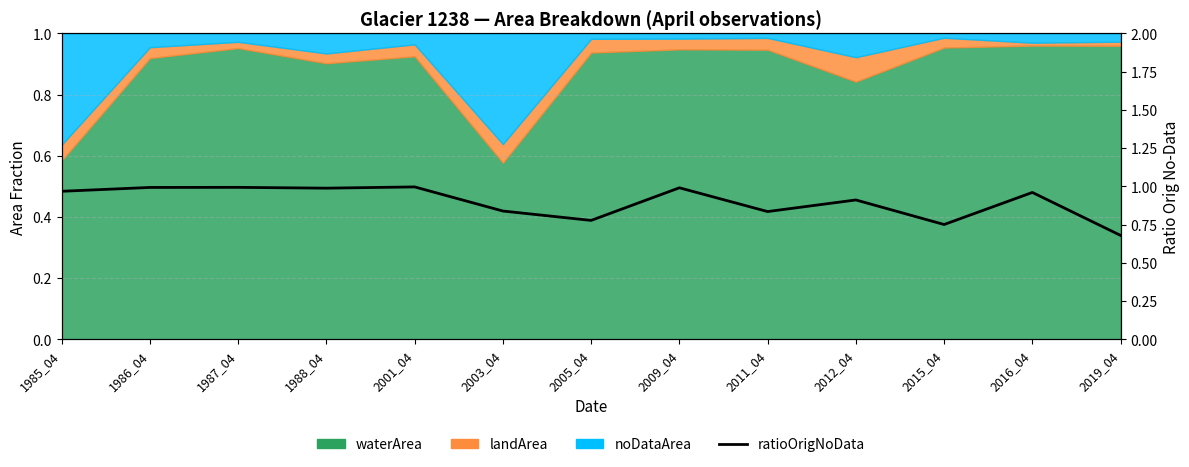

Is it true that the value at 2009_04 is 1.8?

False